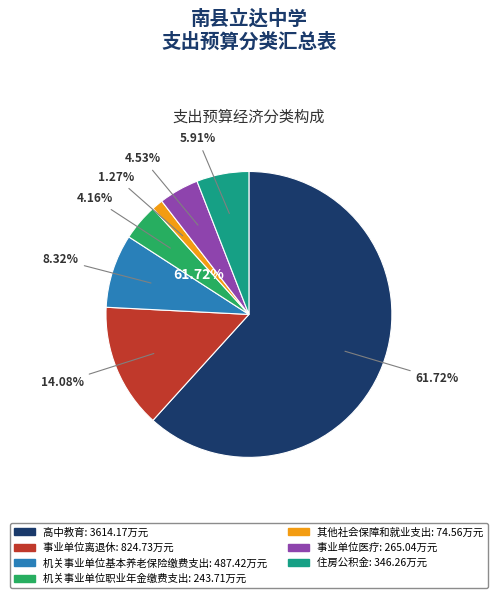

Rank the categories by value from highest to lowest.

高中教育, 事业单位离退休, 机关事业单位基本养老保险缴费支出, 住房公积金, 事业单位医疗, 机关事业单位职业年金缴费支出, 其他社会保障和就业支出